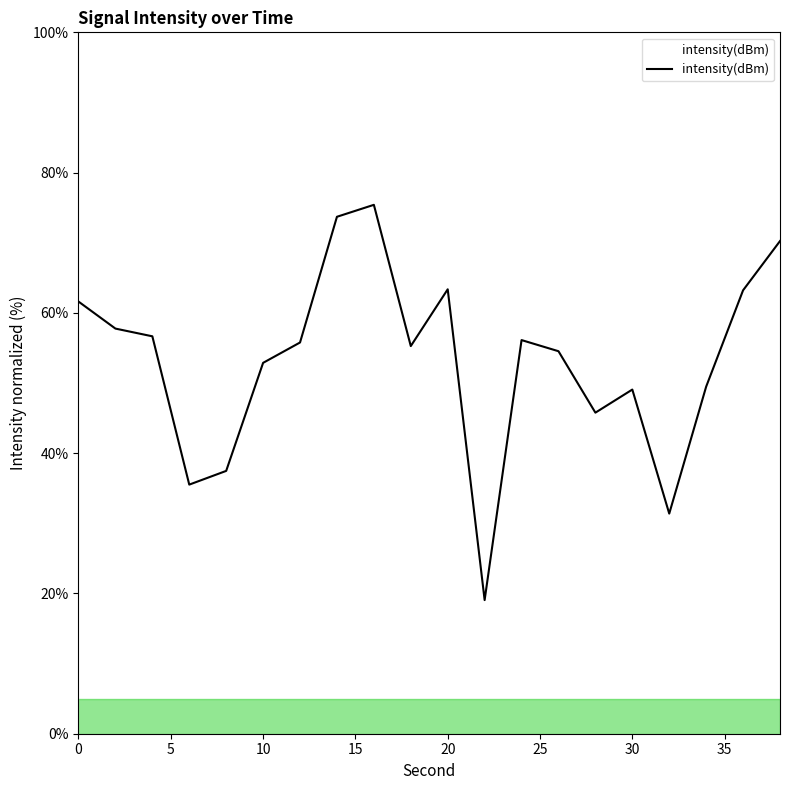

What is the greatest value displayed?

75.4